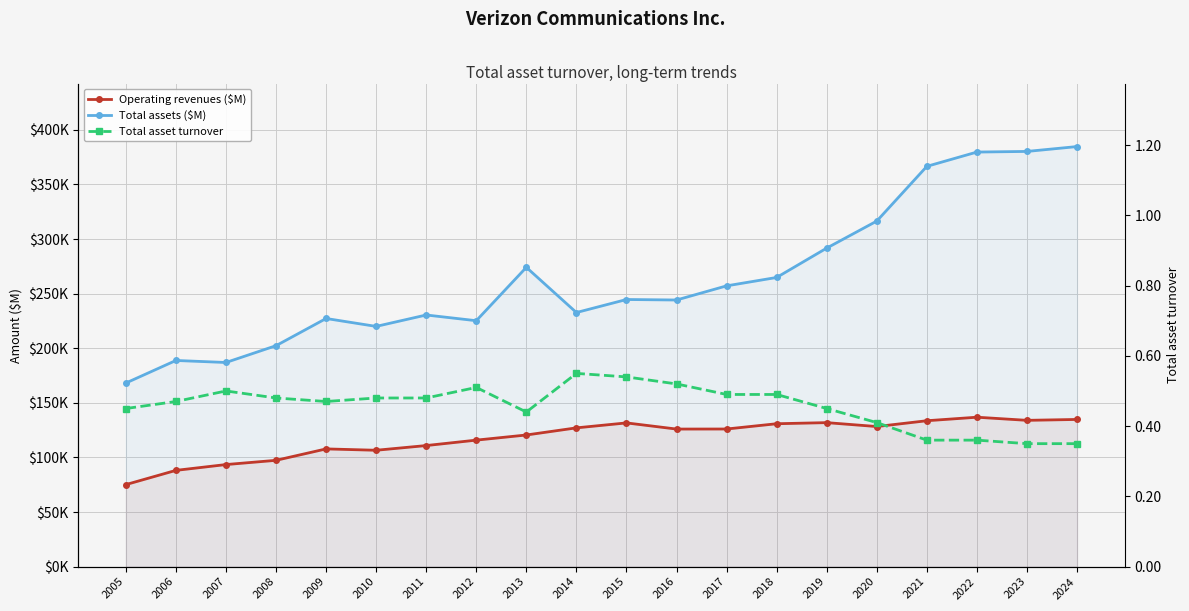

At 2011, list the series in order from largest to smallest.

Total assets ($M), Operating revenues ($M), Total asset turnover